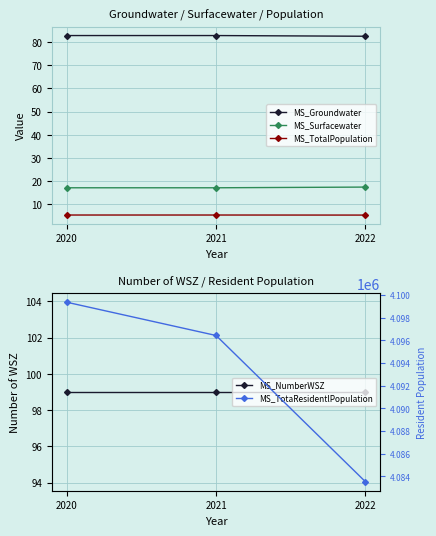

Reading left to right, what are all the values shown in this chart?

MS_Groundwater: 82.8	82.8	82.5
MS_Surfacewater: 17.2	17.2	17.5
MS_TotalPopulation: 5.5	5.5	5.4
MS_NumberWSZ: 99.0	99.0	99.0
MS_TotaResidentlPopulation: 4099372.0	4096434.0	4083523.0